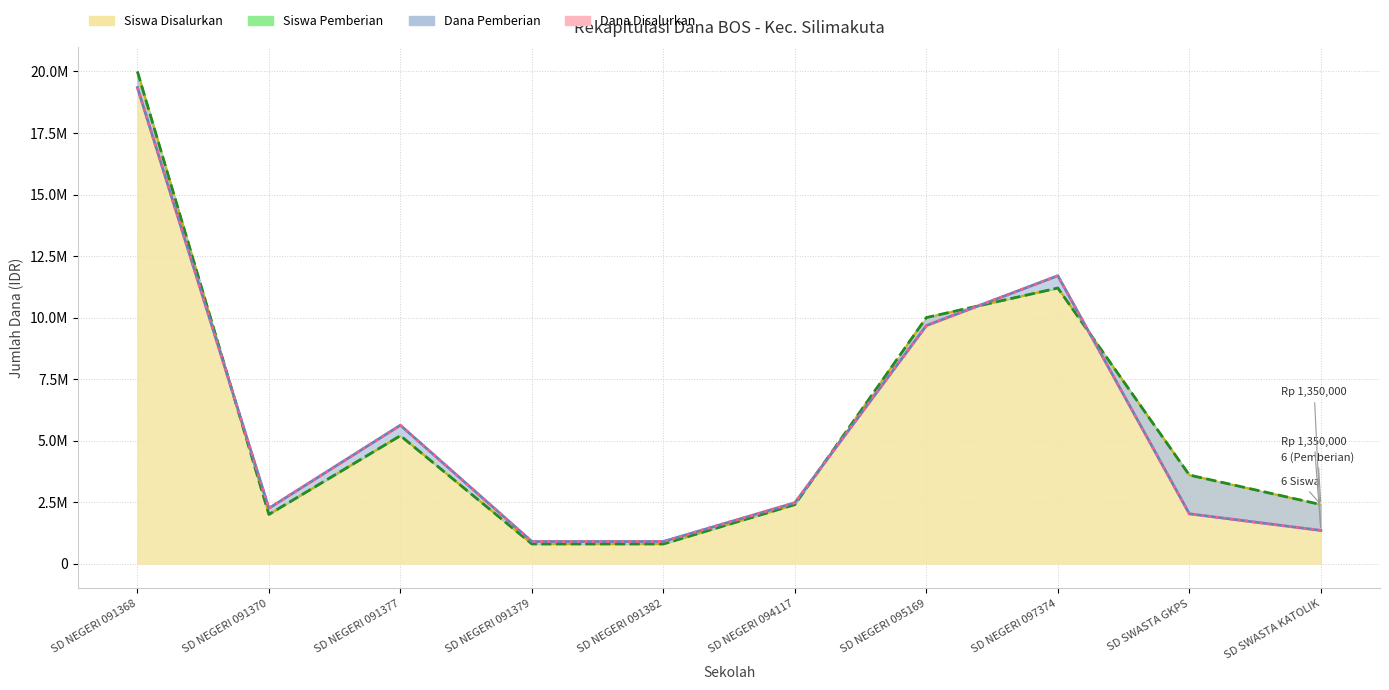

What is the label of the 8th point from the left?

SD NEGERI 097374